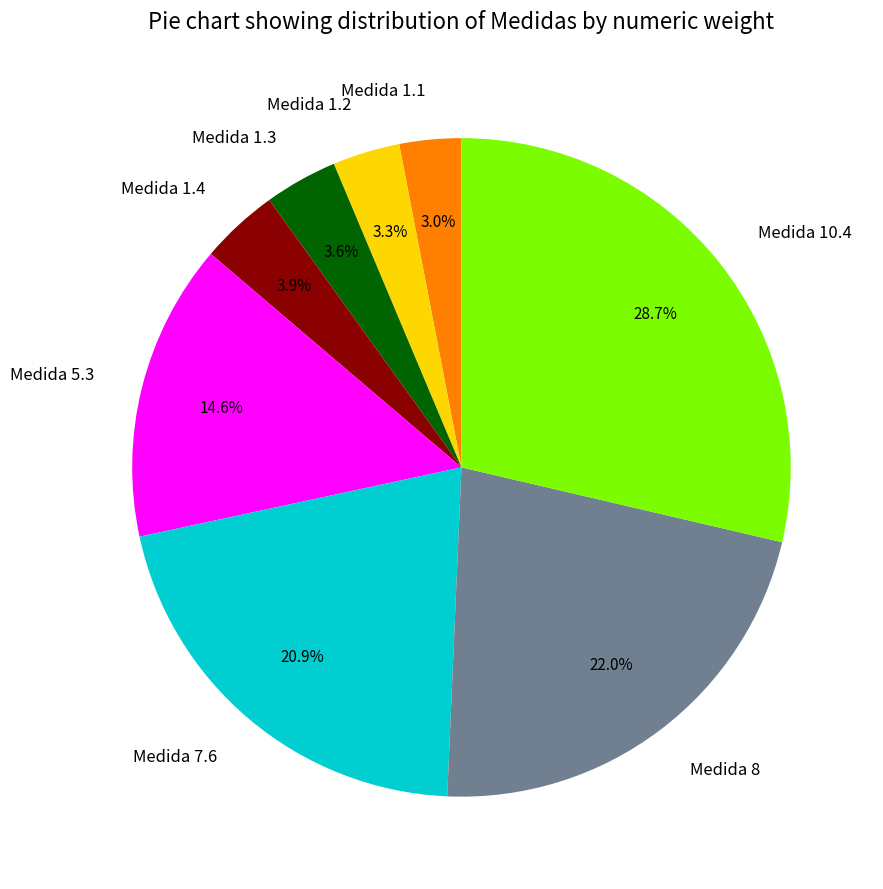

True or false: Medida 7.6 accounts for 21% of the total.

True